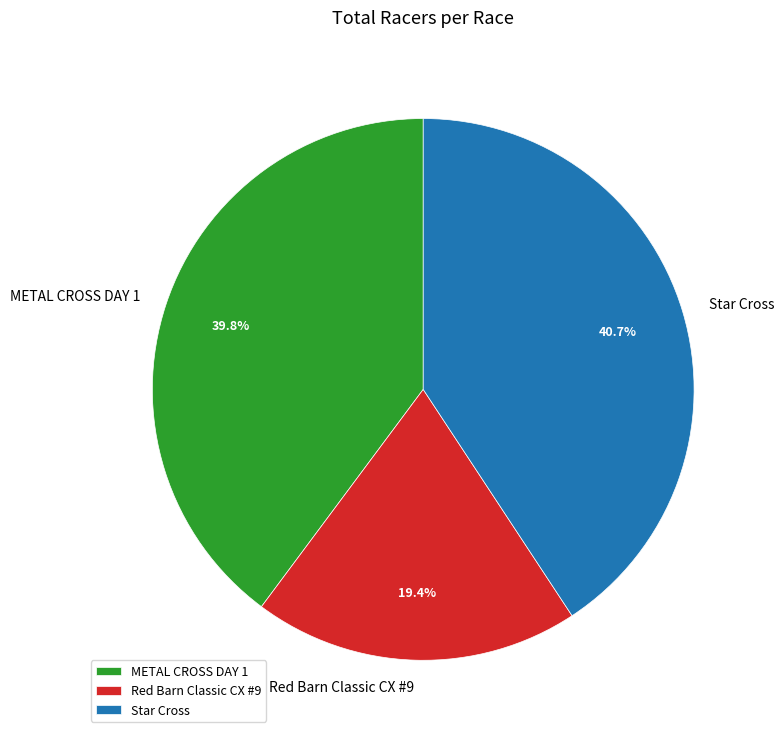

Rank the categories by value from lowest to highest.

Red Barn Classic CX #9, METAL CROSS DAY 1, Star Cross